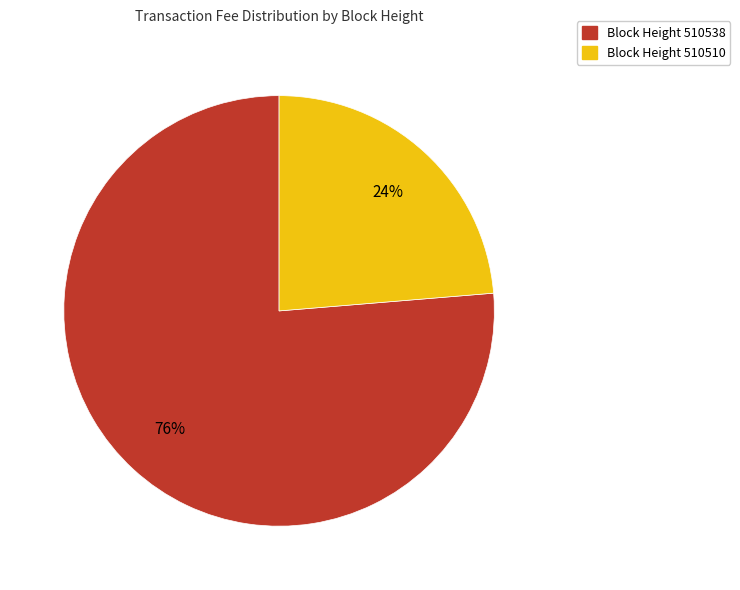

To the nearest percent, what is the average slice percentage?

50%